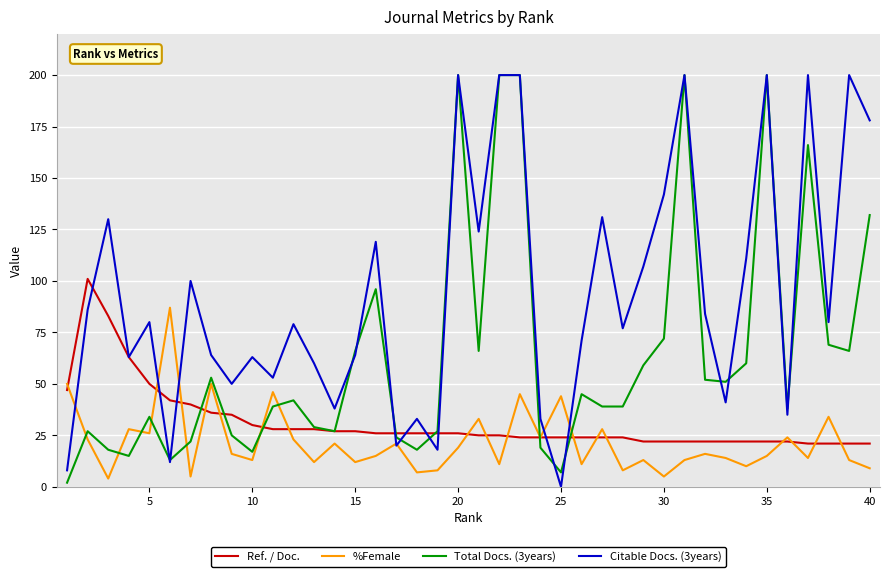

What are all the series names shown in the legend?

Ref. / Doc., %Female, Total Docs. (3years), Citable Docs. (3years)